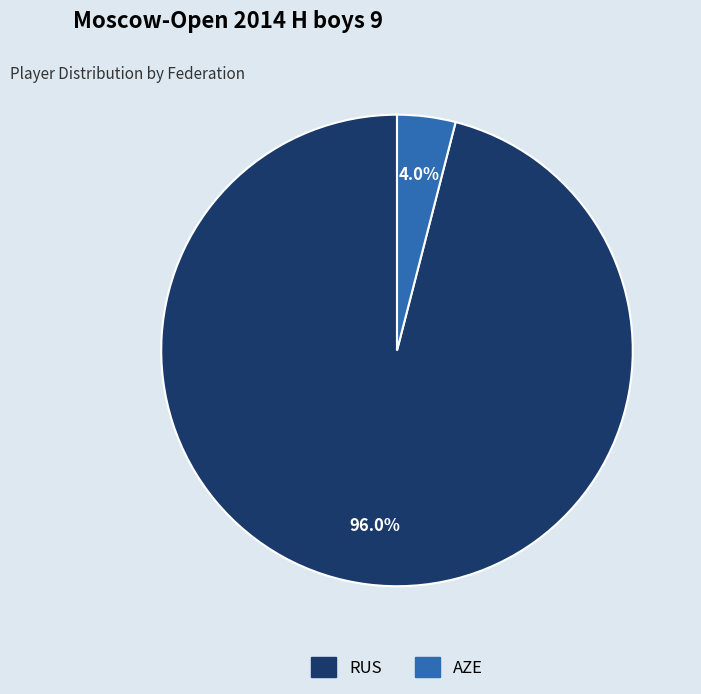

How many slices are in this pie chart?

2